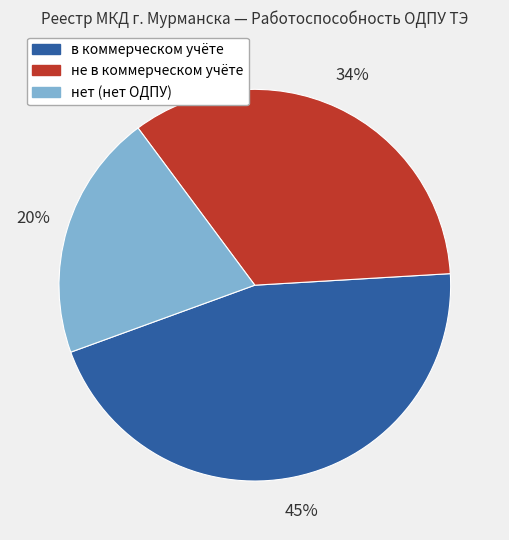

To the nearest percent, what is the combined percentage of нет (нет ОДПУ) and не в коммерческом учёте?

55%